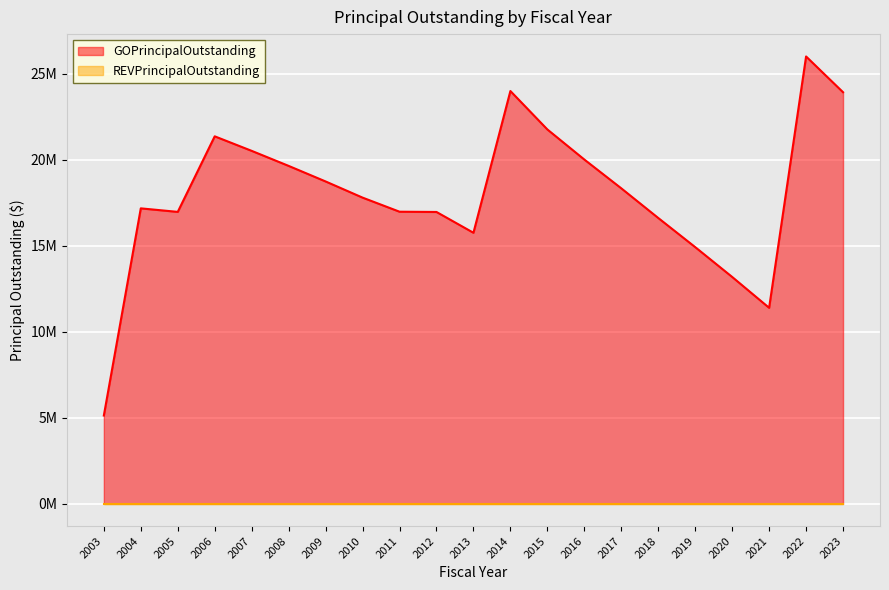

What is the value of the 17th point from the left?

14925000